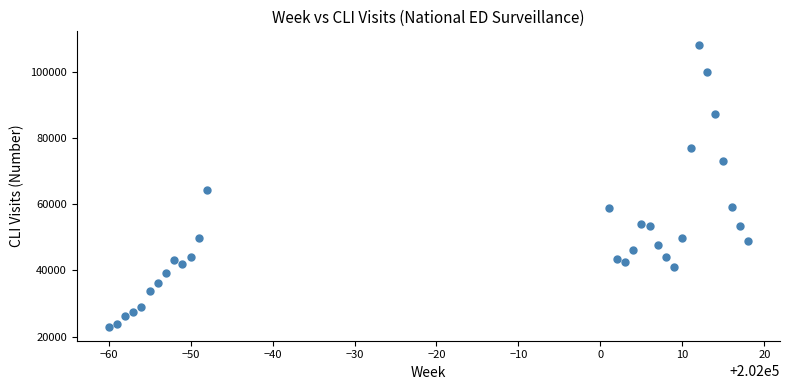

What Y value in the scatter plot is closest to 65494?

64437